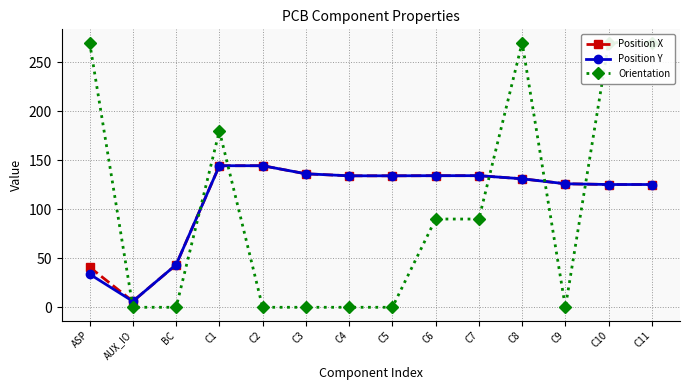

What is the value of the Position X point at the 5th from the left?

144.4